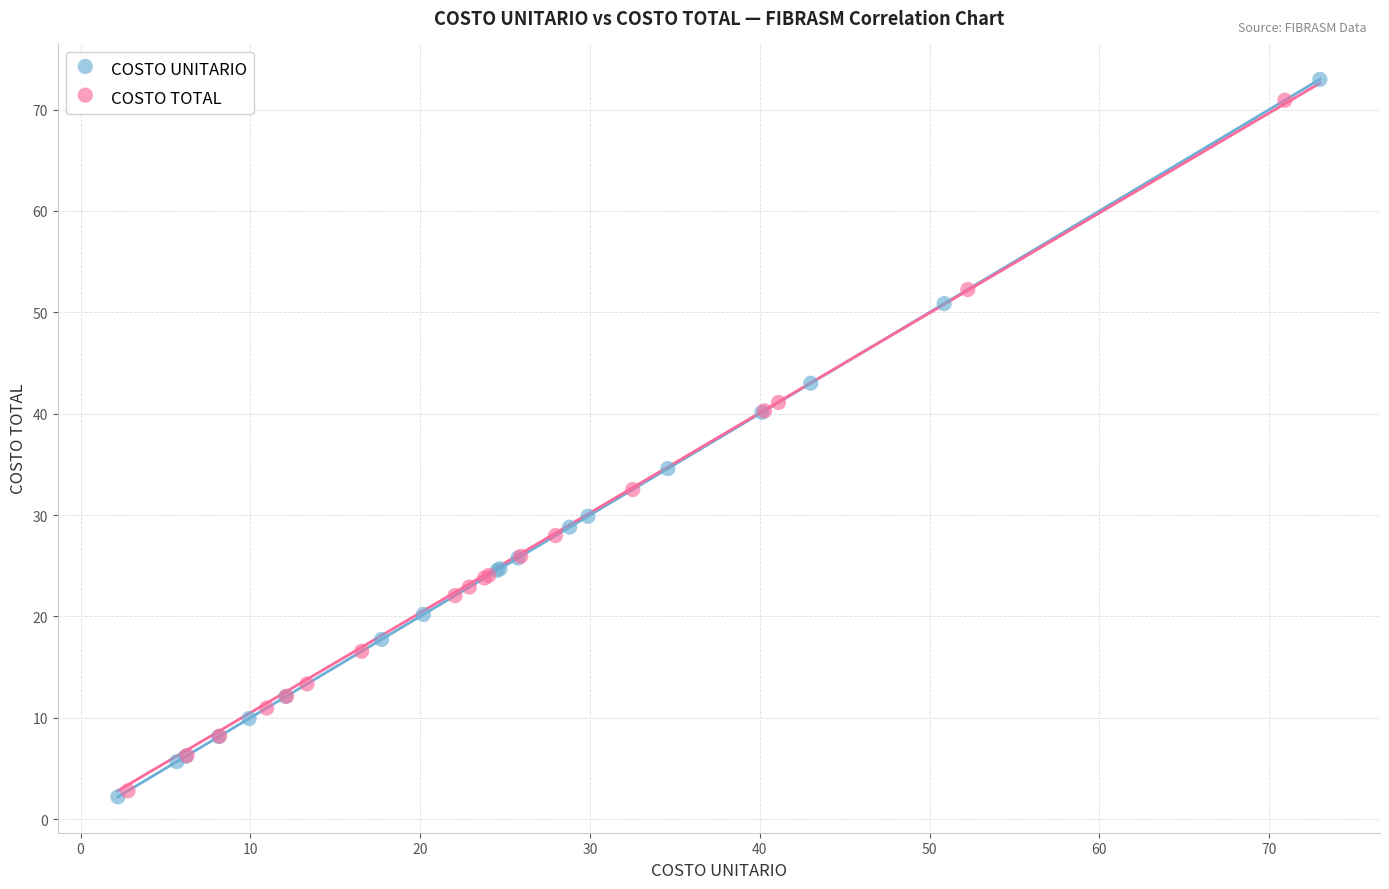

Which series has the widest spread of Y values?

COSTO UNITARIO